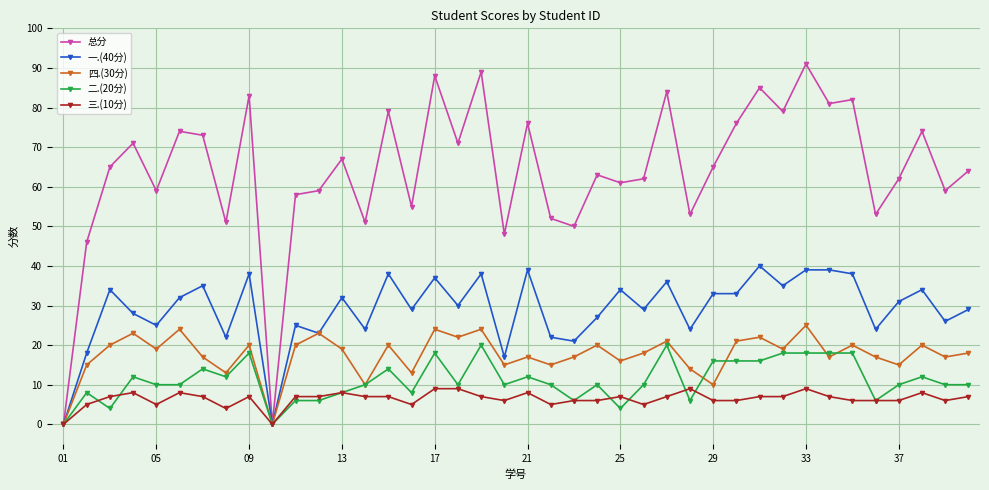

Which series has the largest range (max minus min)?

总分